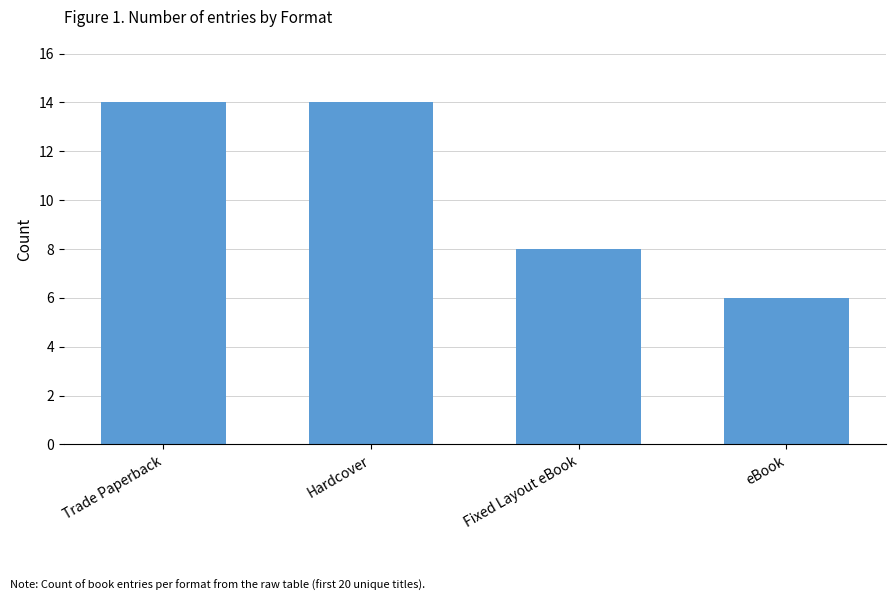

What is the difference between the maximum and minimum values?

8